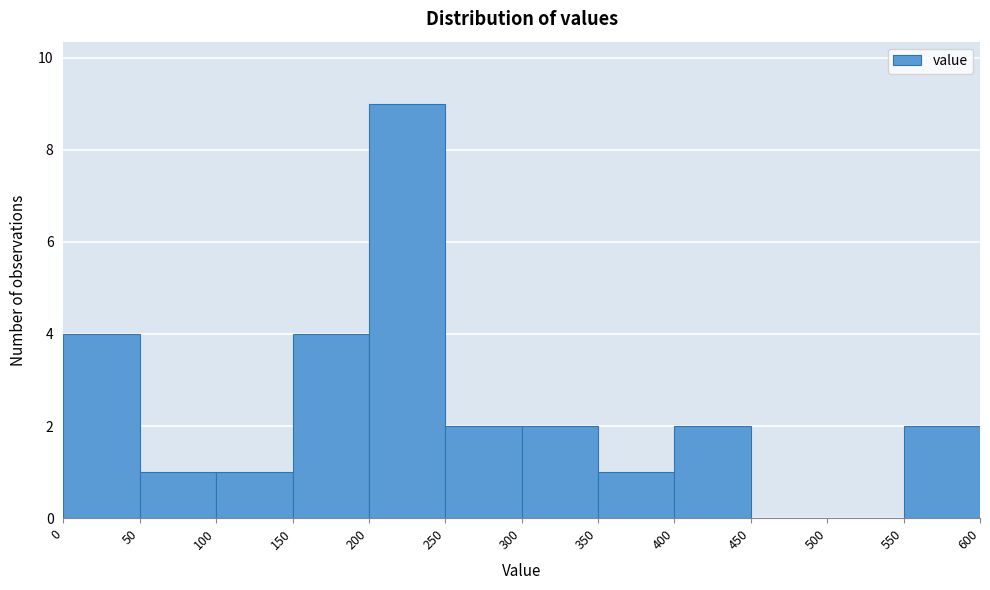

Reading left to right, transcribe this chart: for each bar, give the range it covers on the x-axis and its height. The values are not printed on the chart, so give them approximately, as read against the axis.

0 to 50: 4
50 to 100: 1
100 to 150: 1
150 to 200: 4
200 to 250: 9
250 to 300: 2
300 to 350: 2
350 to 400: 1
400 to 450: 2
450 to 500: 0
500 to 550: 0
550 to 600: 2